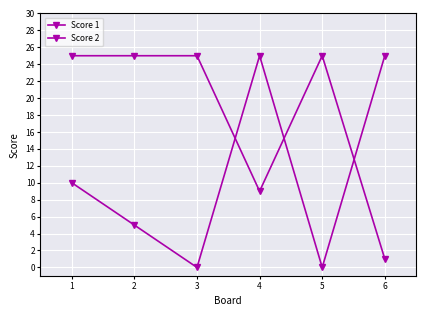

How many categories are shown in the chart?

6